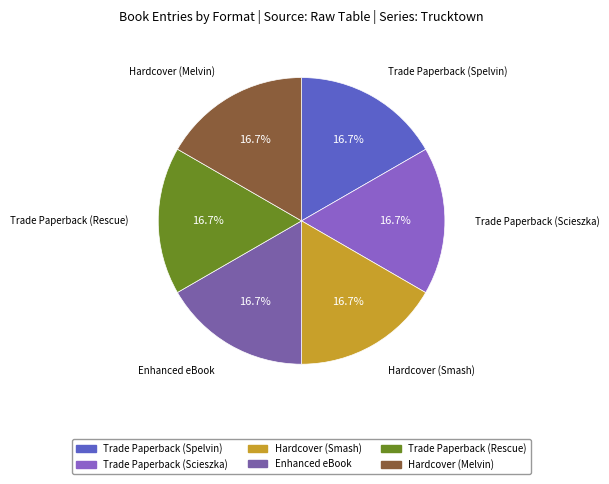

Approximately how many times larger is the value at Hardcover (Smash) compared to Hardcover (Melvin)?

1.0